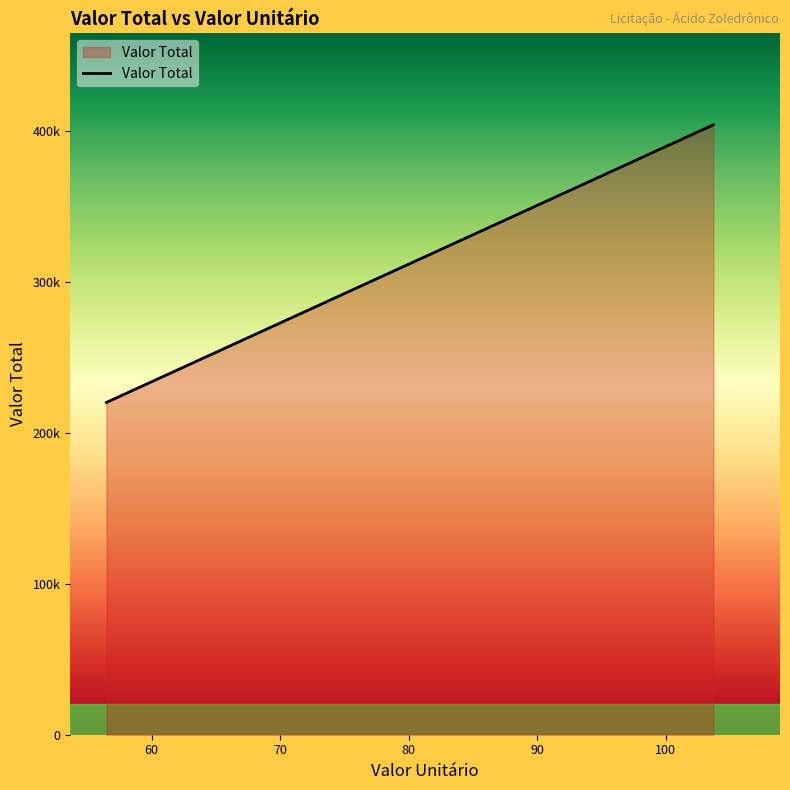

What is the approximate value at 90.0?

351000.0